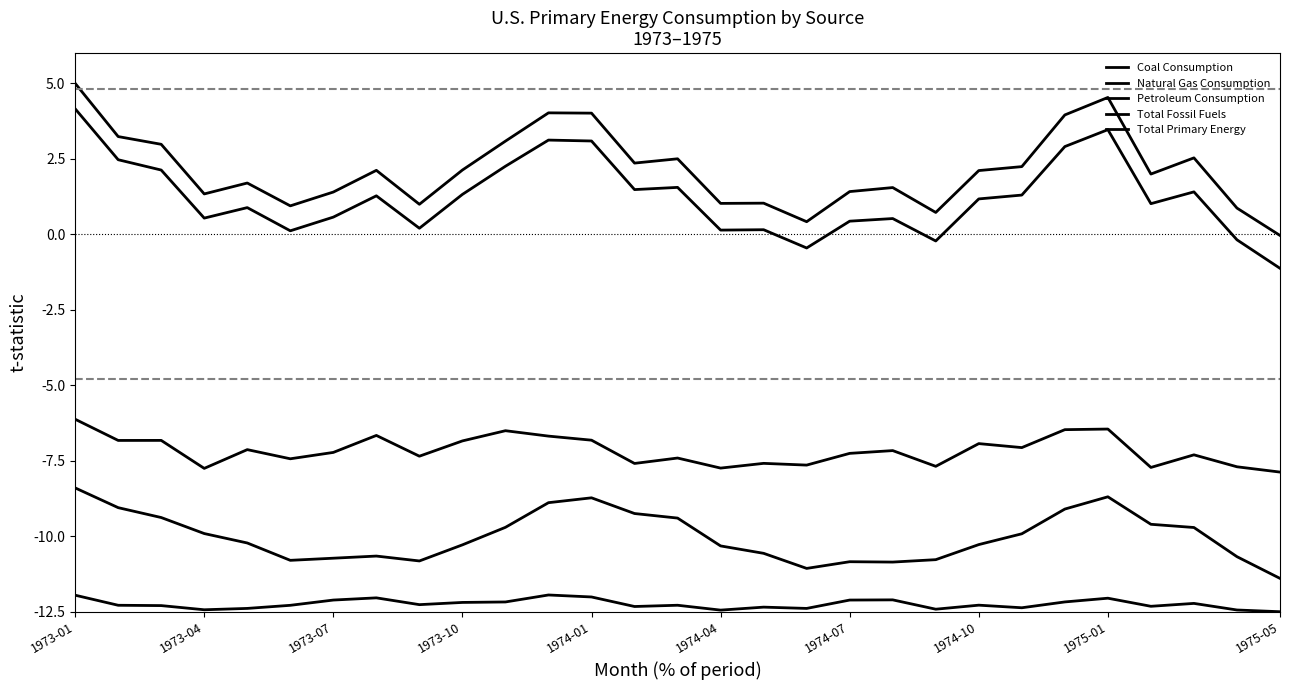

Count the number of data series in this chart.

5